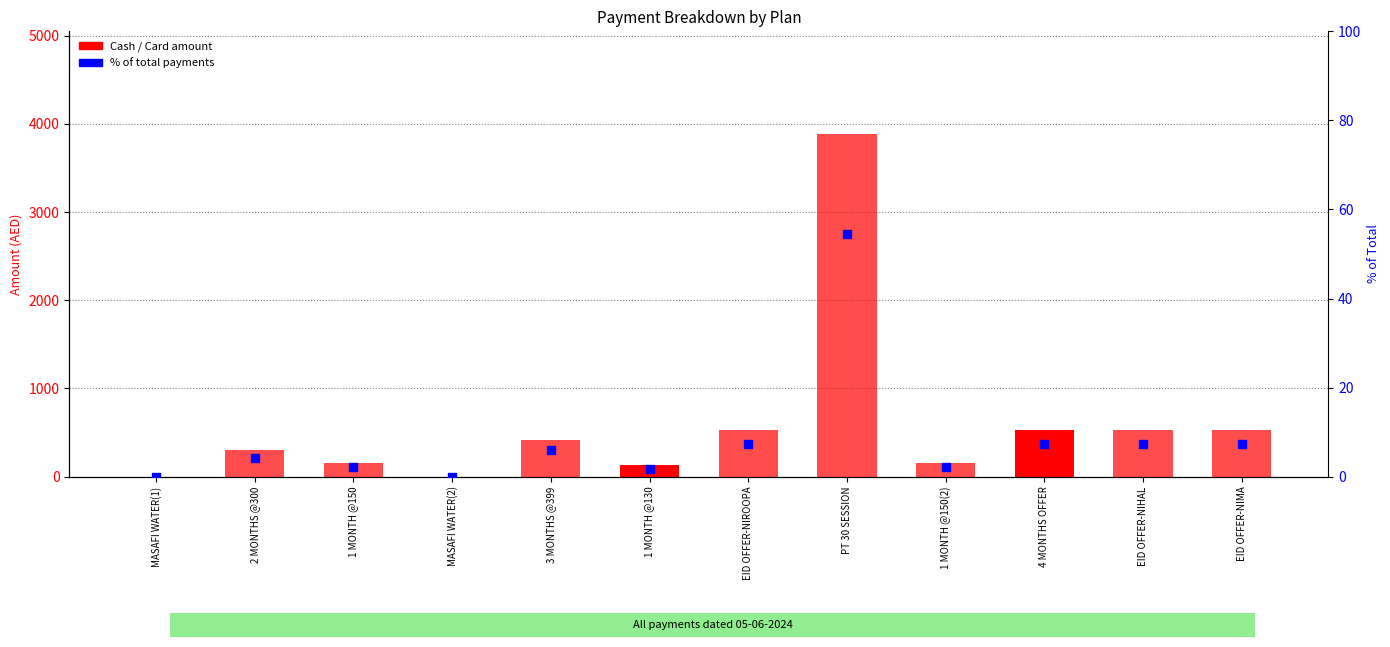

Which series has the widest spread of Y values?

Card